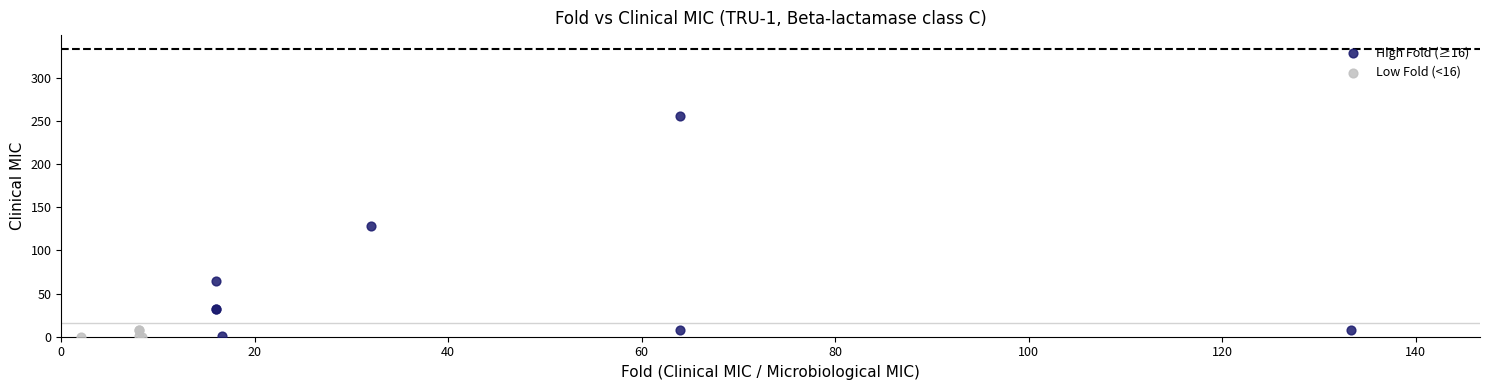

Which series reaches the maximum Y coordinate?

High Fold (≥16)